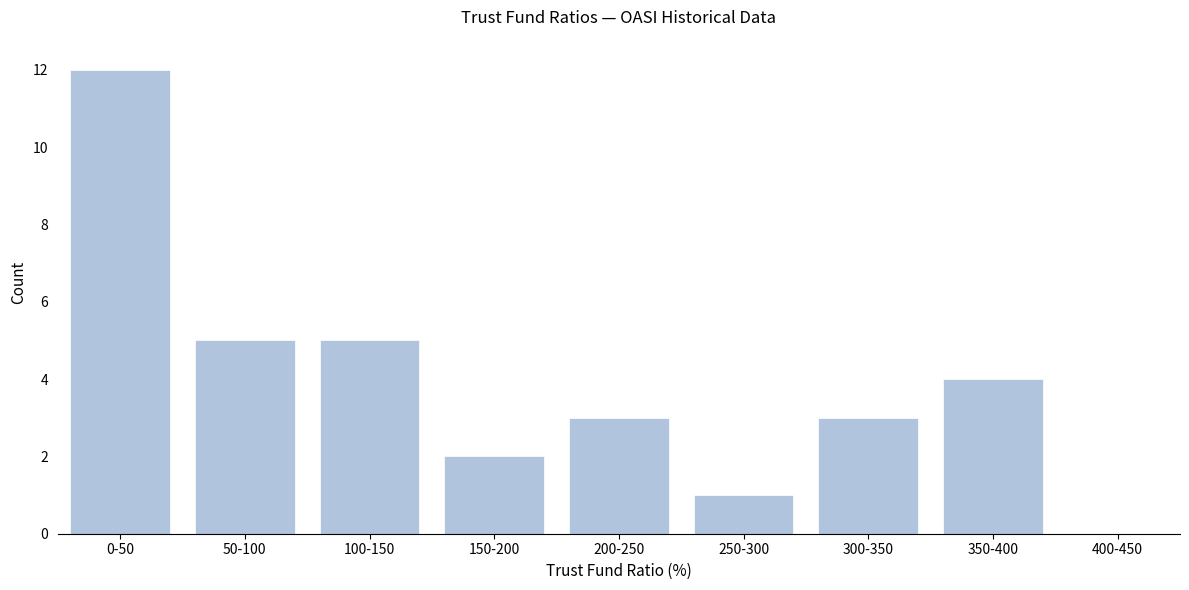

Reading right to left, list all the values displayed in this chart.

400-450=0	350-400=4	300-350=3	250-300=1	200-250=3	150-200=2	100-150=5	50-100=5	0-50=12